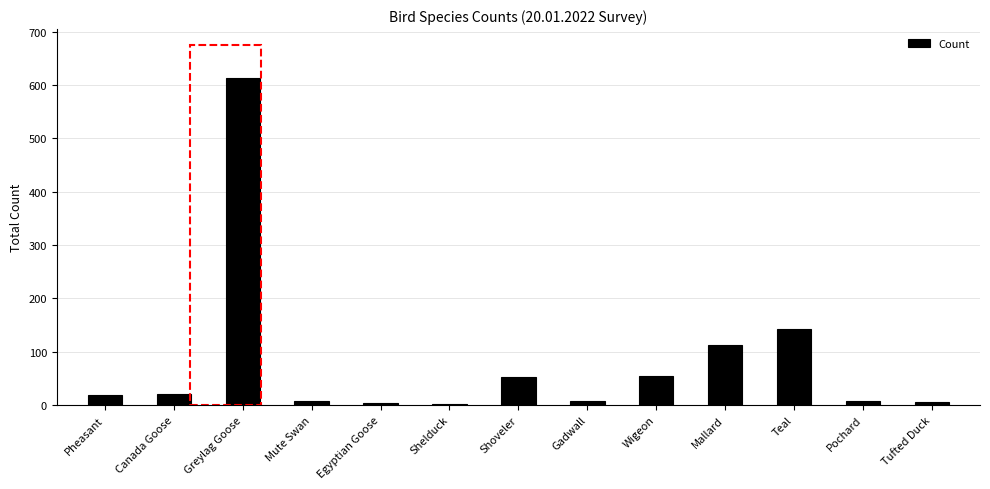

What is the sum of all values?

1050